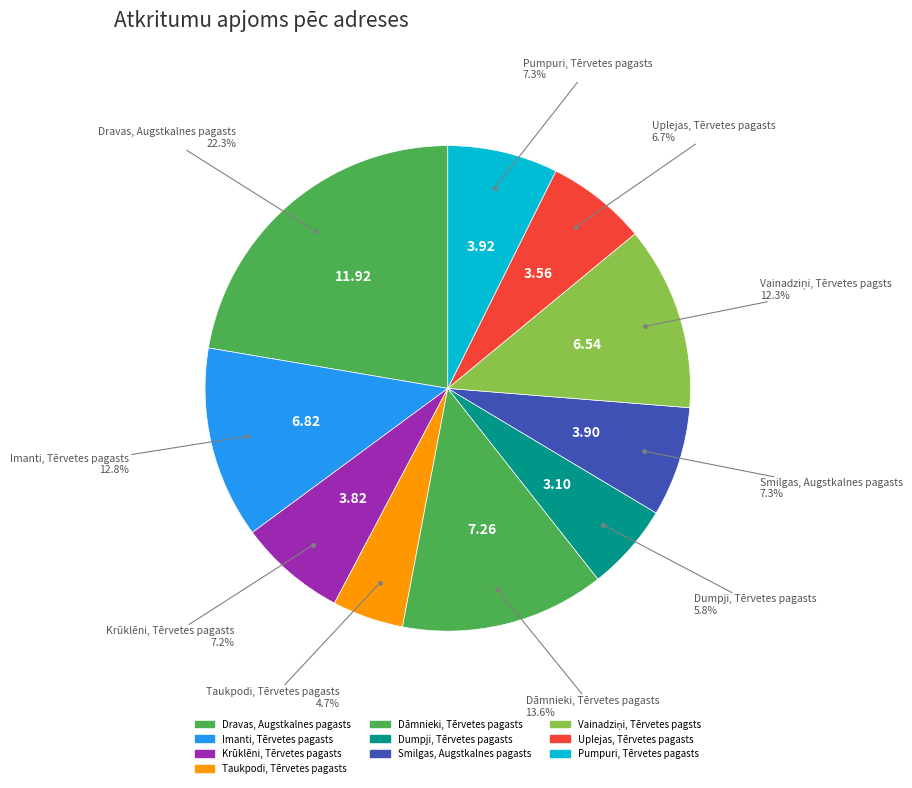

How many segments does this pie chart have?

10